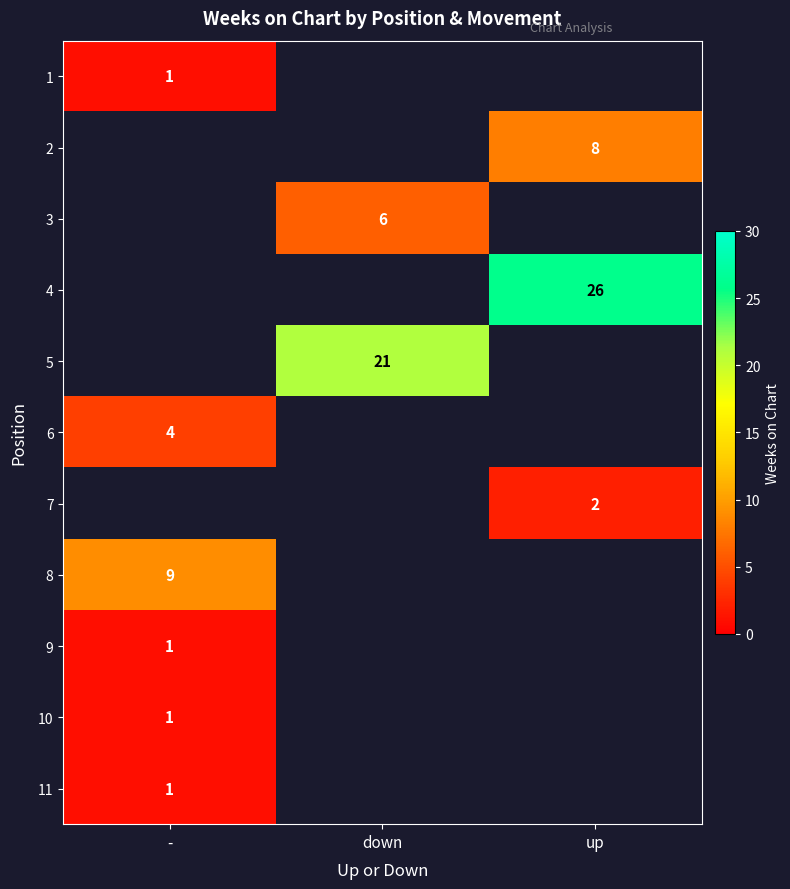

Which category has the highest value across all series?

up